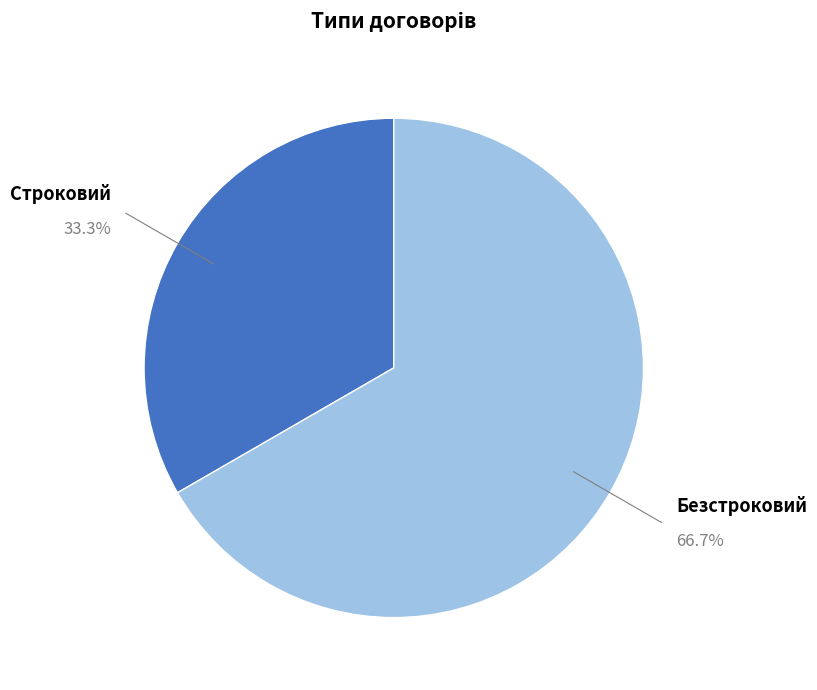

Is there any slice that represents more than half of the pie?

Yes